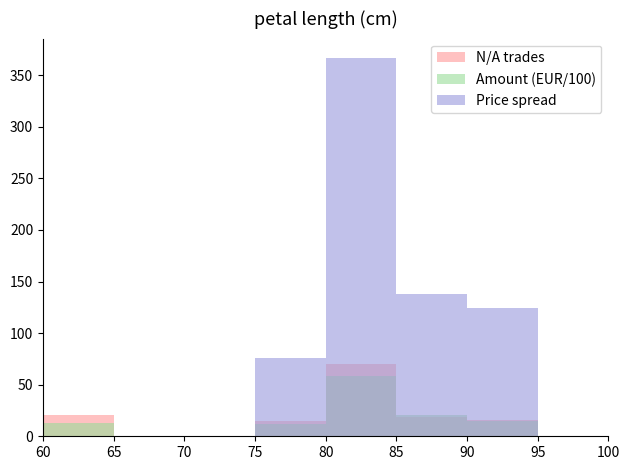

Reading left to right, extract all data points from this chart.

N/A trades: 60=21.0	65=0.0	70=0.0	75=15.0	80=69.9	85=18.9	90=16.0	95=0.0
Amount (EUR/100): 60=12.9	65=0.0	70=0.0	75=11.5	80=58.2	85=20.4	90=14.8	95=0.0
Price spread: 60=0.0	65=0.0	70=0.0	75=76.0	80=367.1	85=137.6	90=124.5	95=0.0